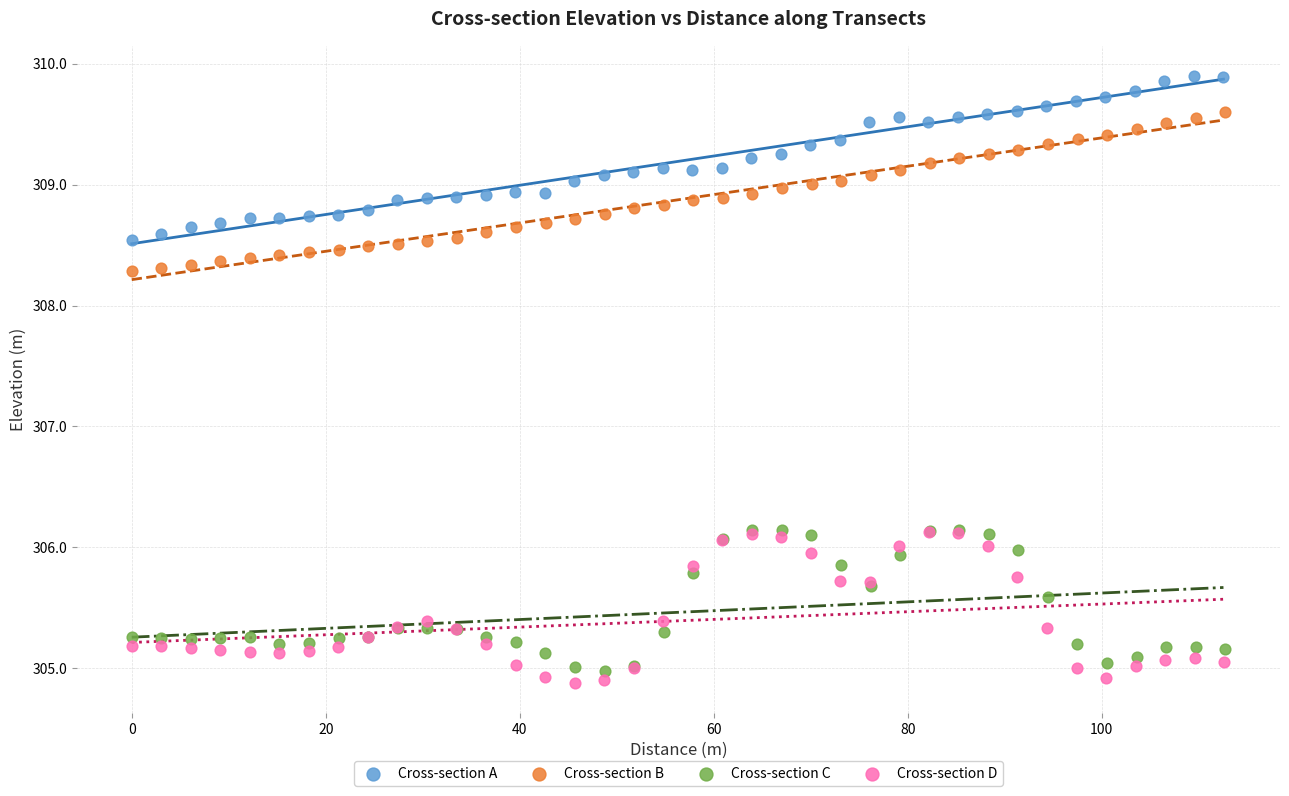

Which series contains the lowest Y value?

Cross-section D